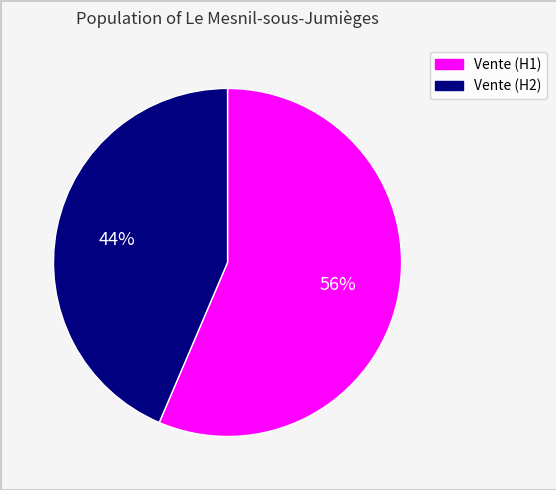

To the nearest percent, what is the average slice percentage?

50%